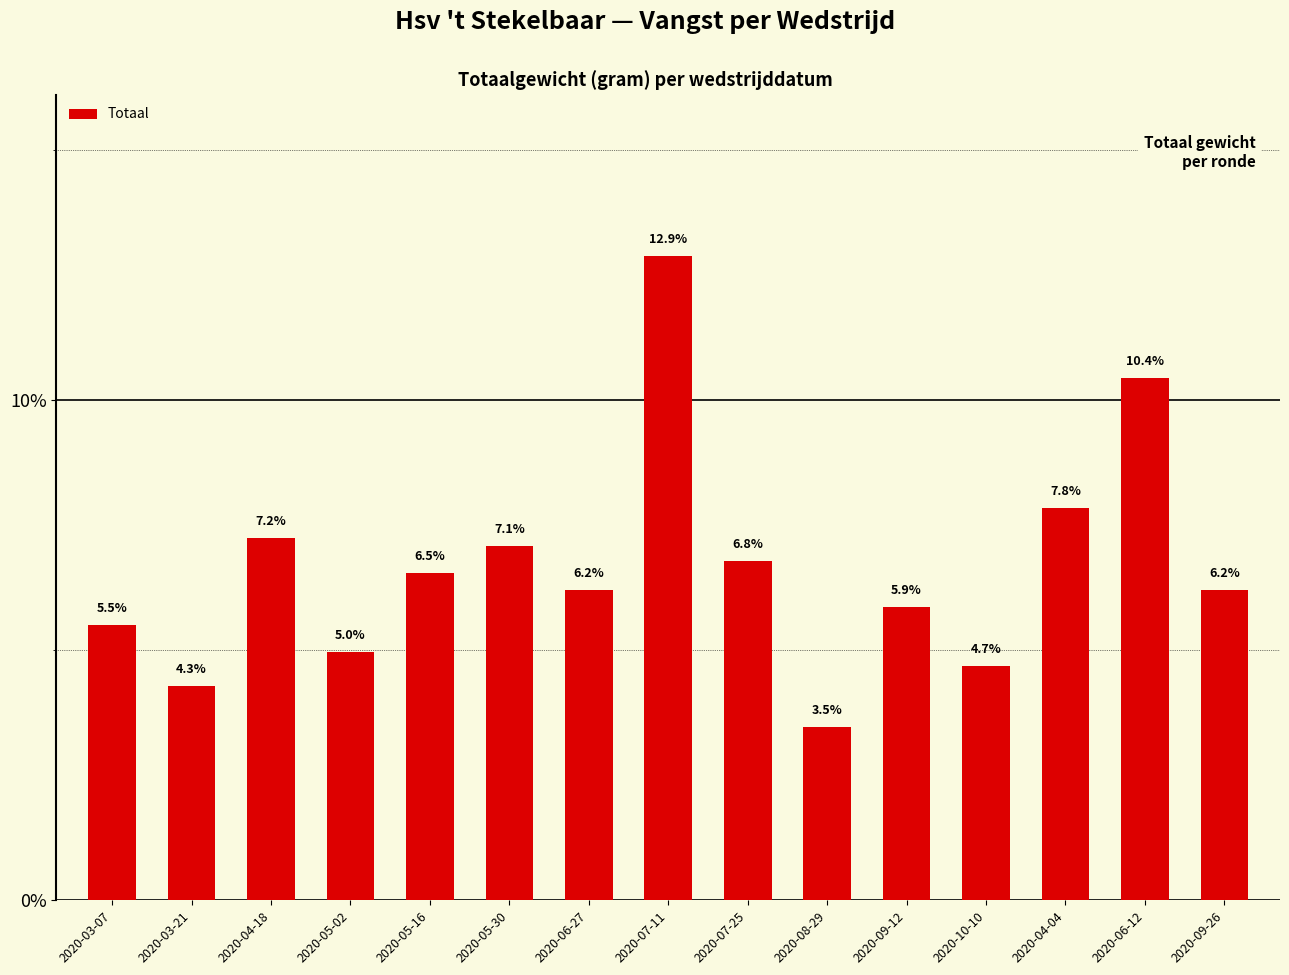

Does the chart contain any negative values?

No